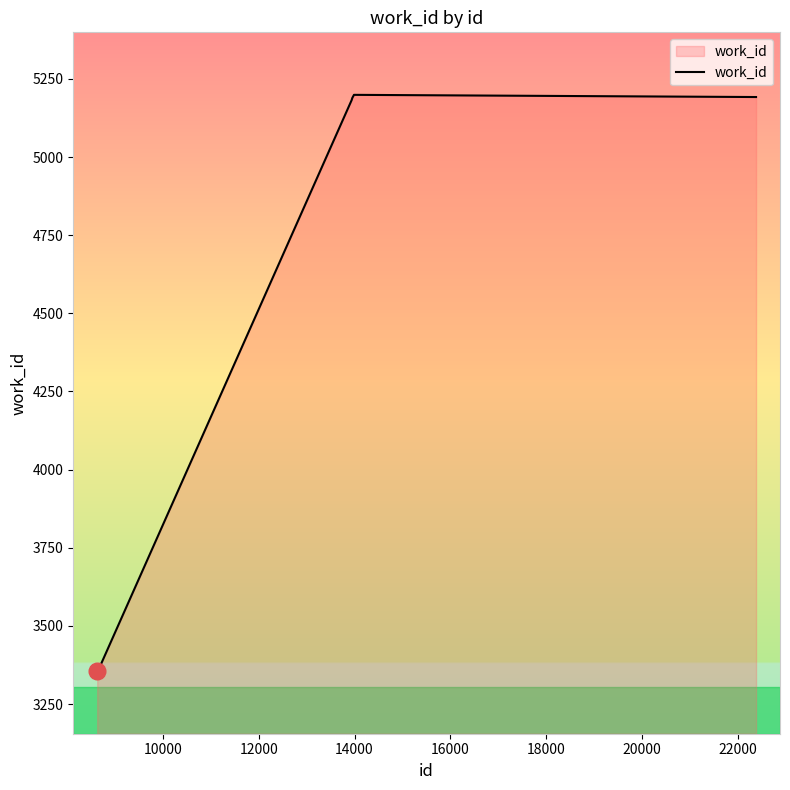

What is the smallest value displayed?

3355